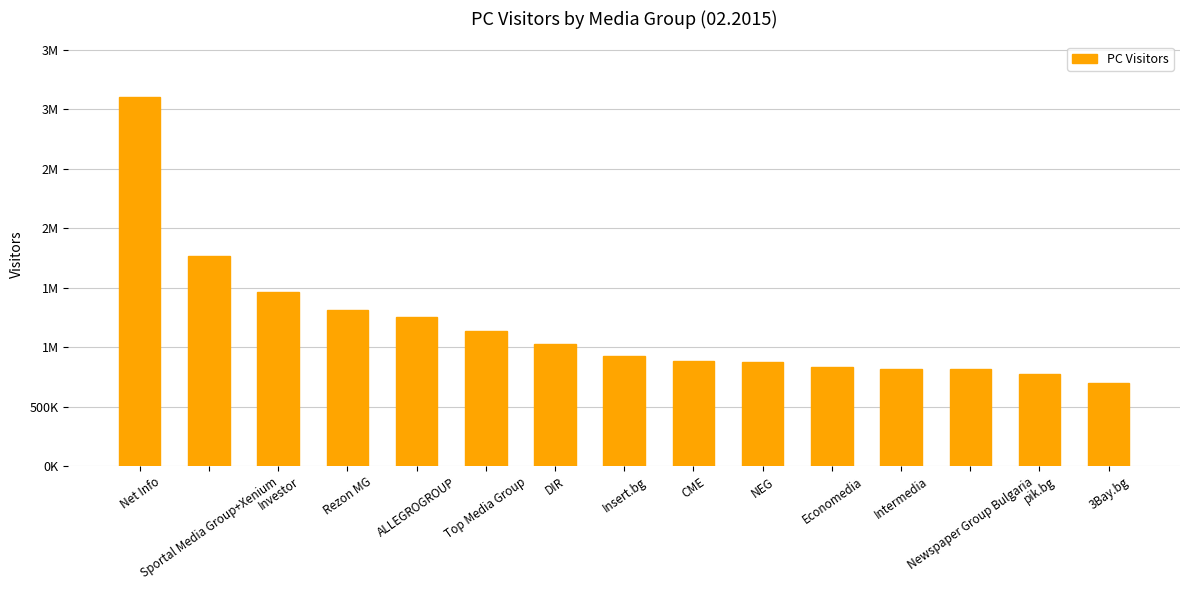

Is it true that the value at Intermedia is 815663?

True